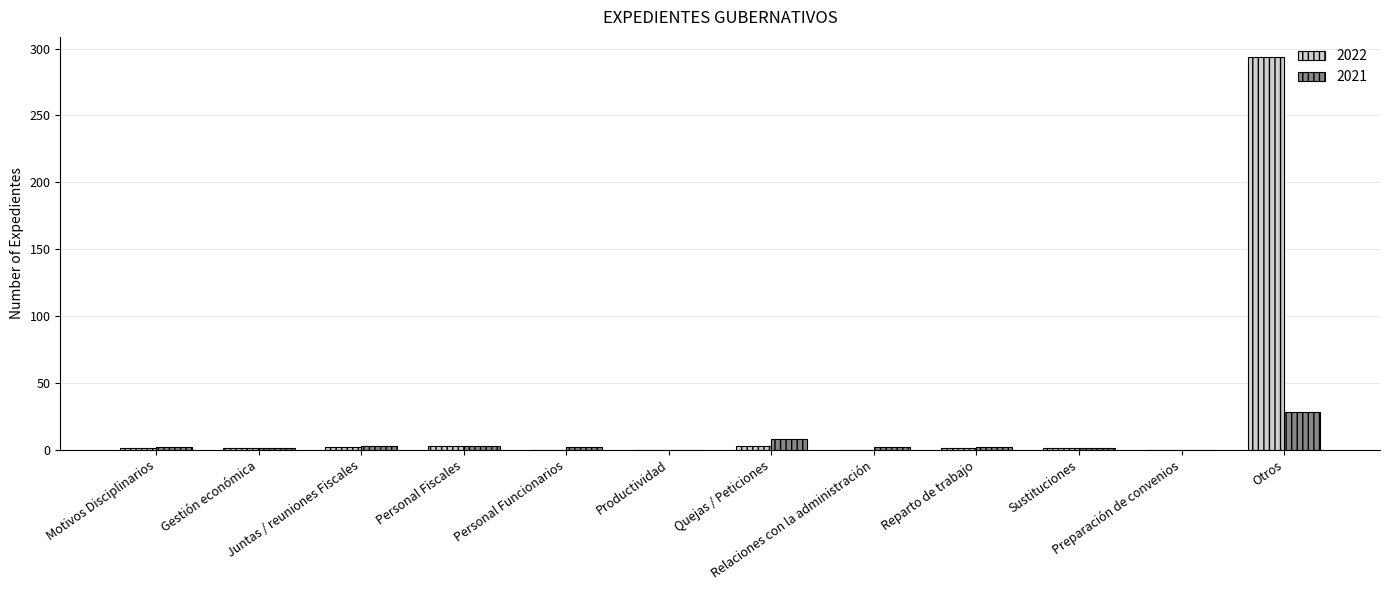

Count the number of categories in the chart.

12